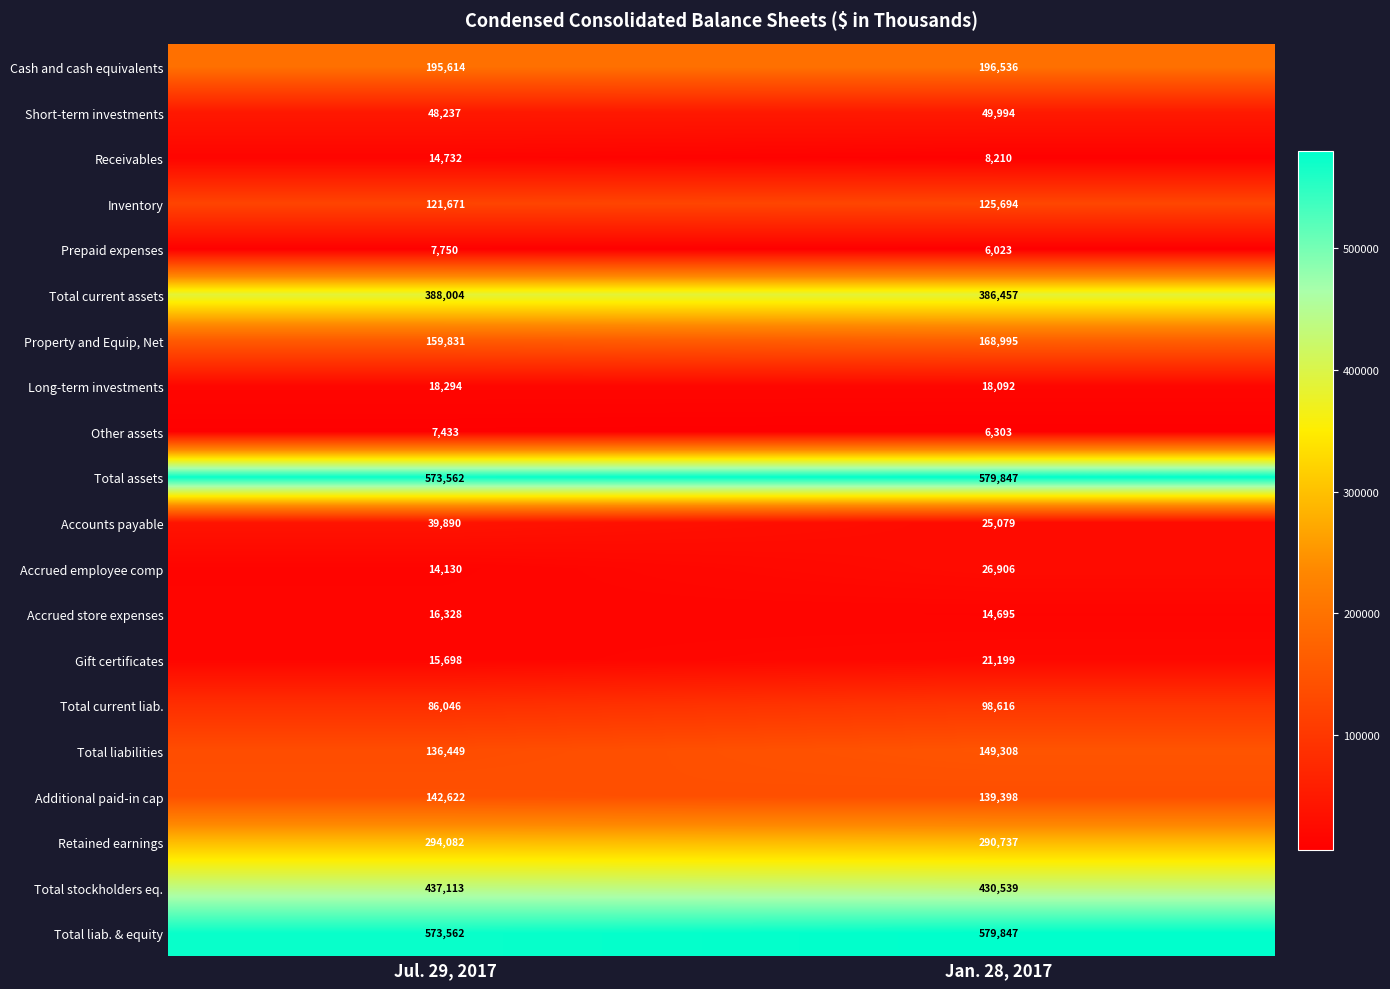

Which series changed the most between Jul. 29, 2017 and Jan. 28, 2017?

Accounts payable